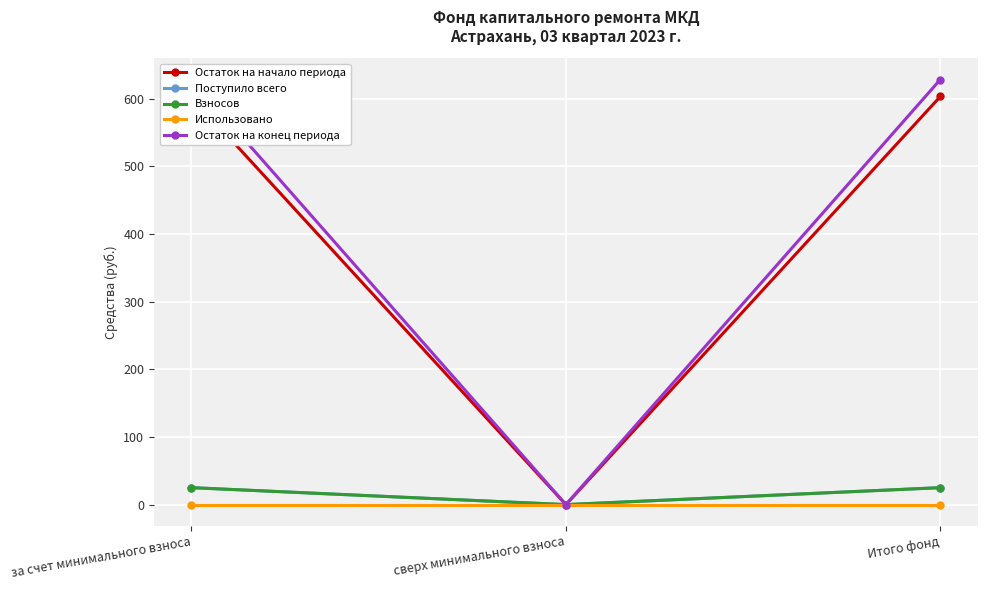

Is it true that Взносов equals 14.7 at за счет минимального взноса?

False